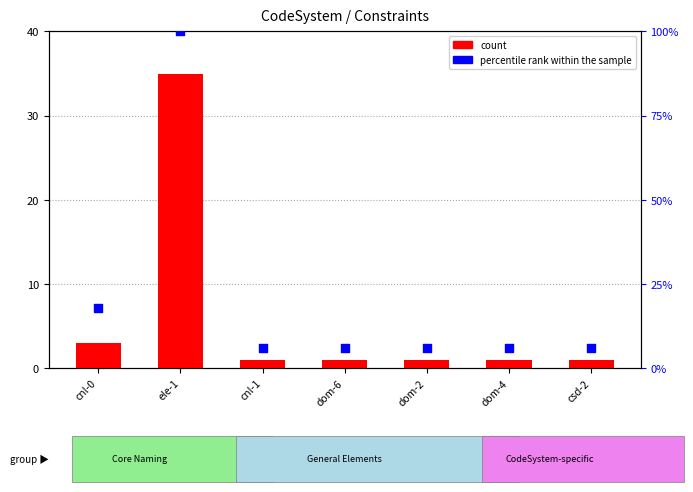

At how many categories does at least one series exceed 9?

2